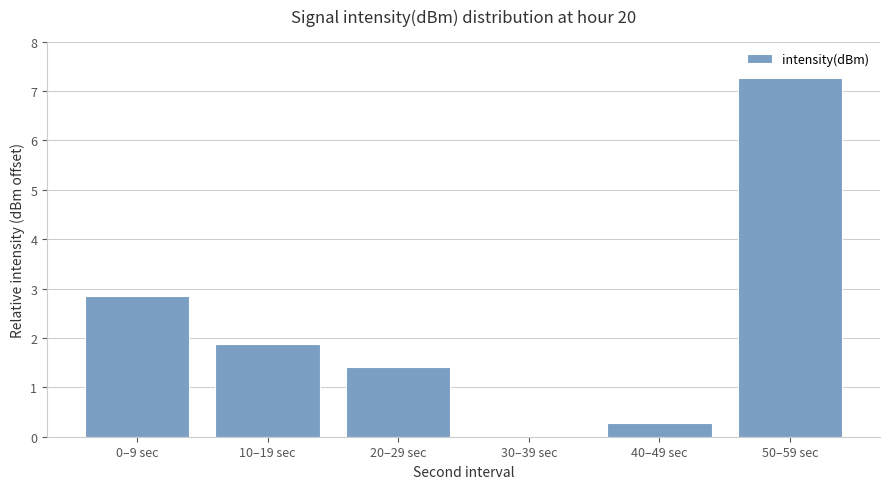

Where does the data first go above 1?

0–9 sec